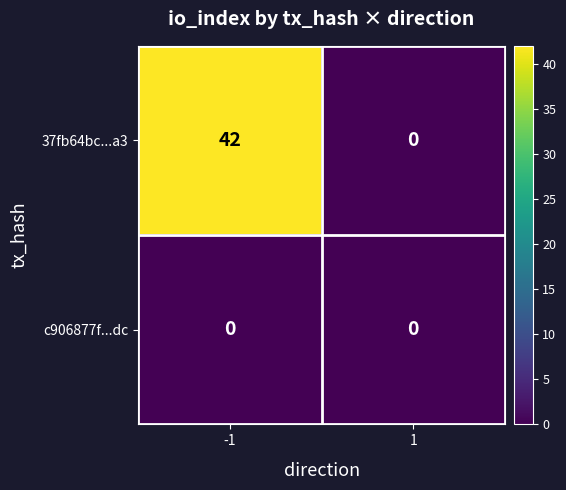

How many series are shown in this chart?

2